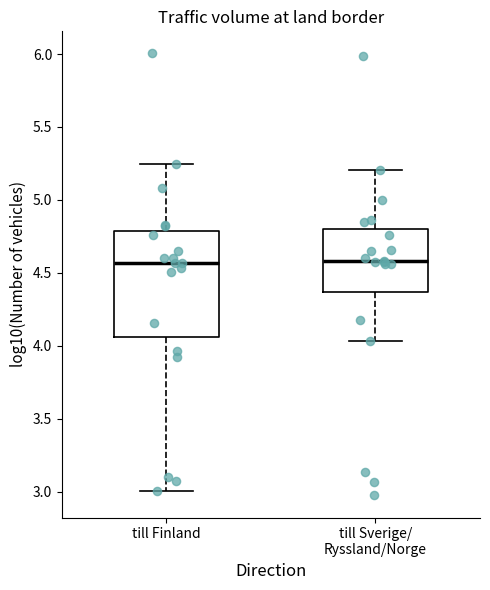

Reading left to right, transcribe this box plot: for each box, give where its median line is, the range the box spans, and where its two whiskers end, as read against the y-axis. The values are not printed on the chart, so give them approximately, as read against the axis.

till Finland: median 4.55, box 4.05 to 4.80, whiskers 3.00 to 5.25
till Sverige/ Ryssland/Norge: median 4.60, box 4.35 to 4.80, whiskers 4.05 to 5.20